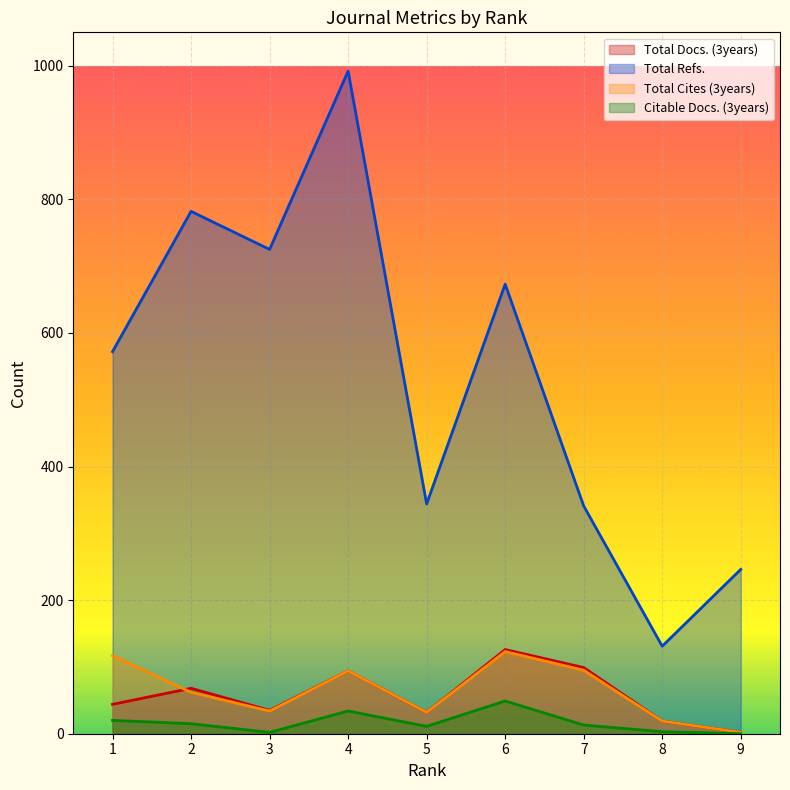

What is the sum of the Total Docs. (3years) values at 1 and 2?

112